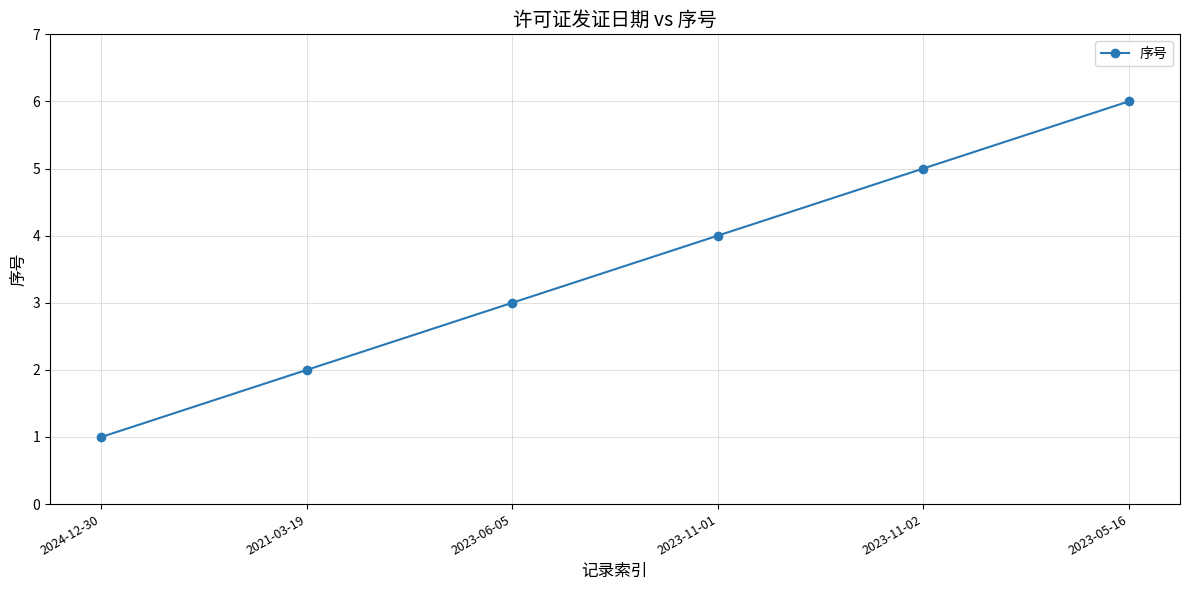

How many lines are shown in the chart?

1